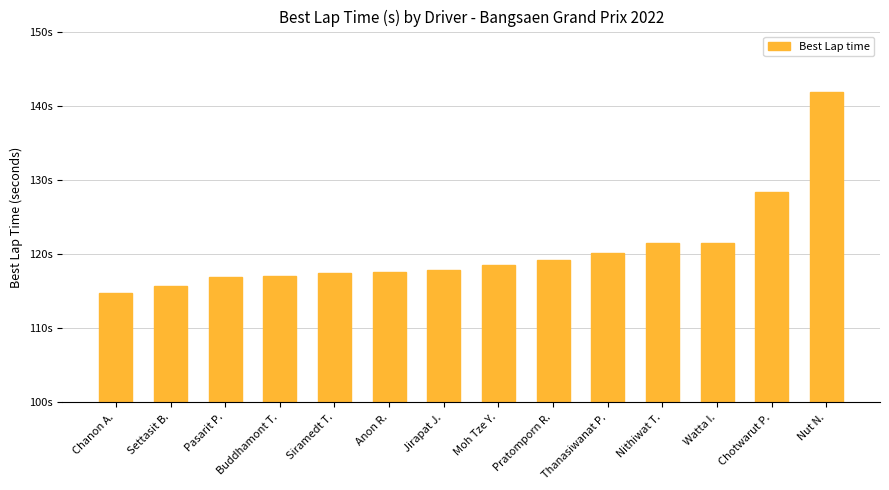

Reading left to right, extract all data points from this chart.

Chanon A.=114.8	Settasit B.=115.7	Pasarit P.=116.9	Buddhamont T.=117.0	Siramedt T.=117.5	Anon R.=117.6	Jirapat J.=117.8	Moh Tze Y.=118.5	Pratomporn R.=119.2	Thanasiwanat P.=120.1	Nithiwat T.=121.5	Watta I.=121.5	Chotwarut P.=128.3	Nut N.=141.9